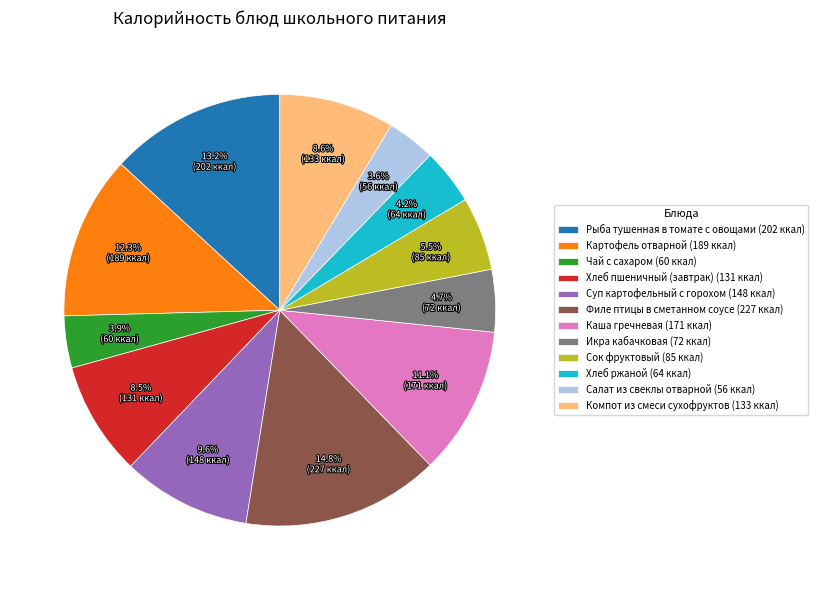

Count the number of slices in the pie.

12